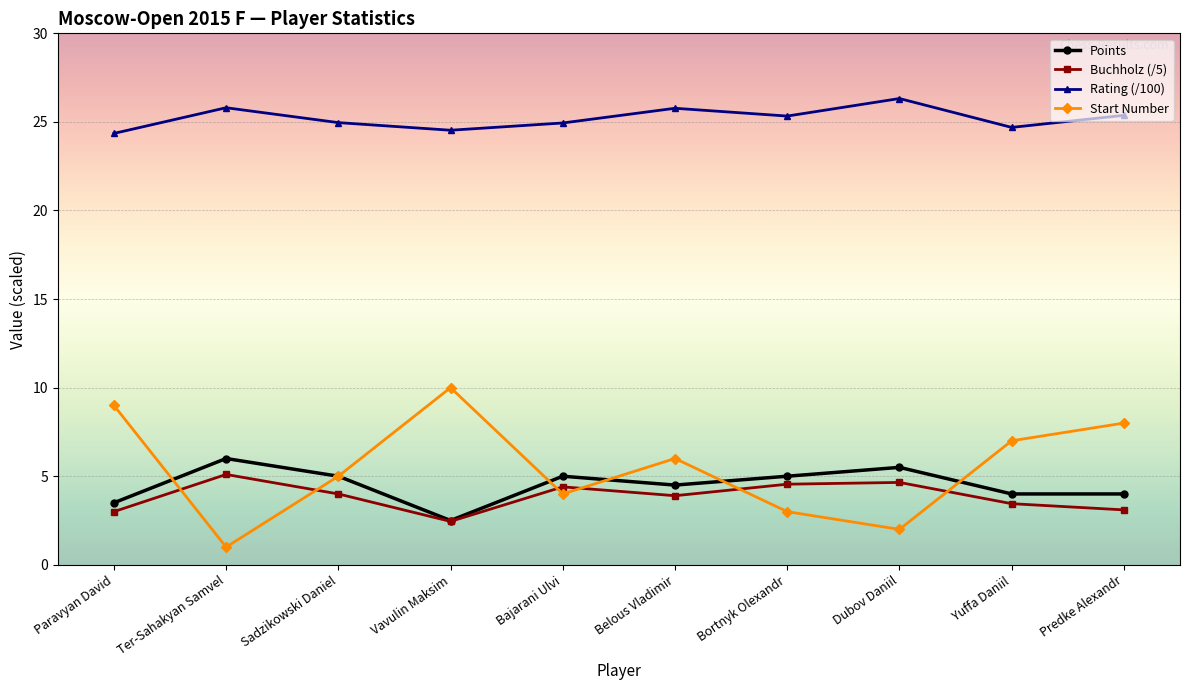

What is the label of the 6th point from the left?

Belous Vladimir